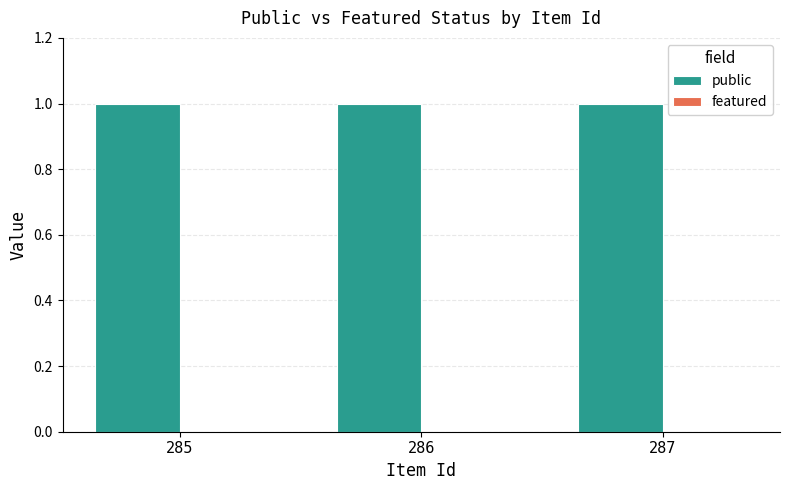

True or false: public has a value of 2 at 286.

False